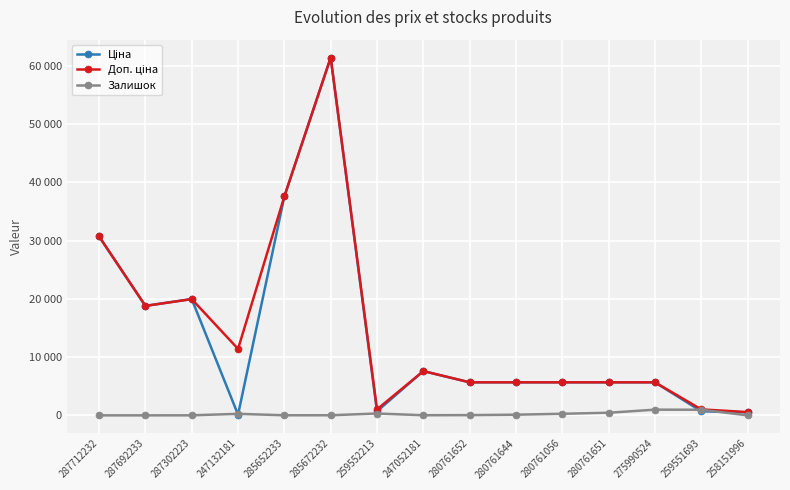

What is the value of the Доп. ціна point at the 2nd from the left?

18796.8